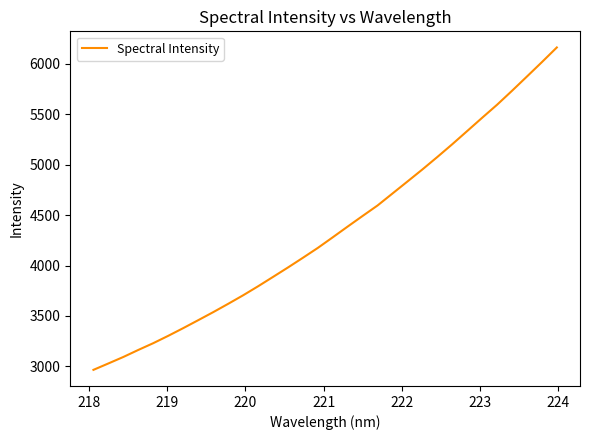

Reading left to right, list all the values displayed in this chart.

2966.1	3029.7	3093.9	3163.7	3230.8	3303.6	3379.7	3458.3	3537.7	3620.2	3704.8	3794.1	3887.0	3980.6	4076.8	4174.8	4280.2	4386.7	4492.0	4595.9	4714.7	4833.5	4952.9	5076.4	5203.0	5333.8	5465.1	5594.4	5732.7	5874.1	6016.6	6161.9